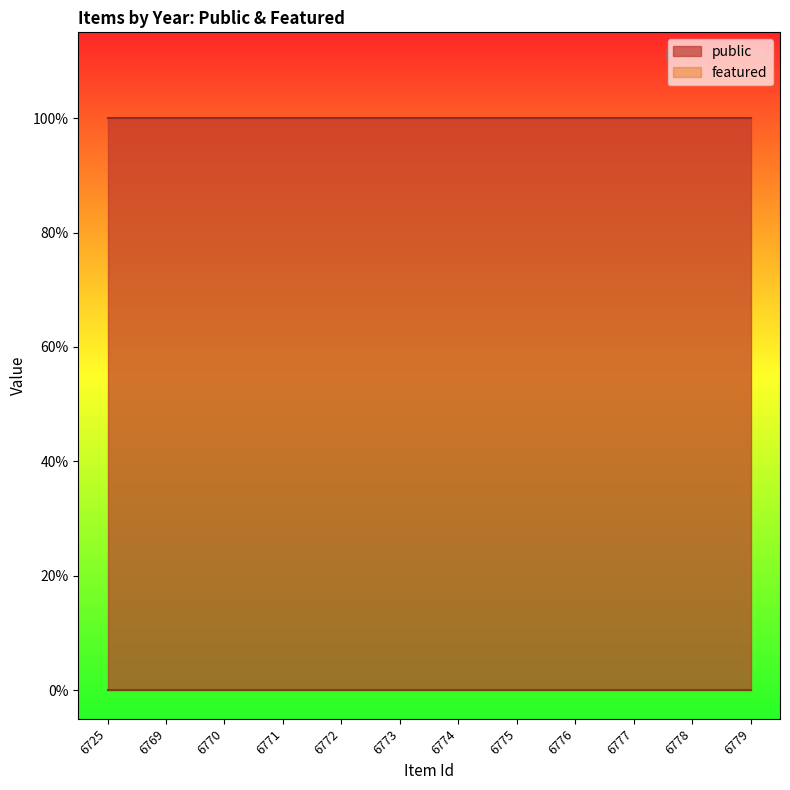

At how many categories does at least one series exceed 0?

12